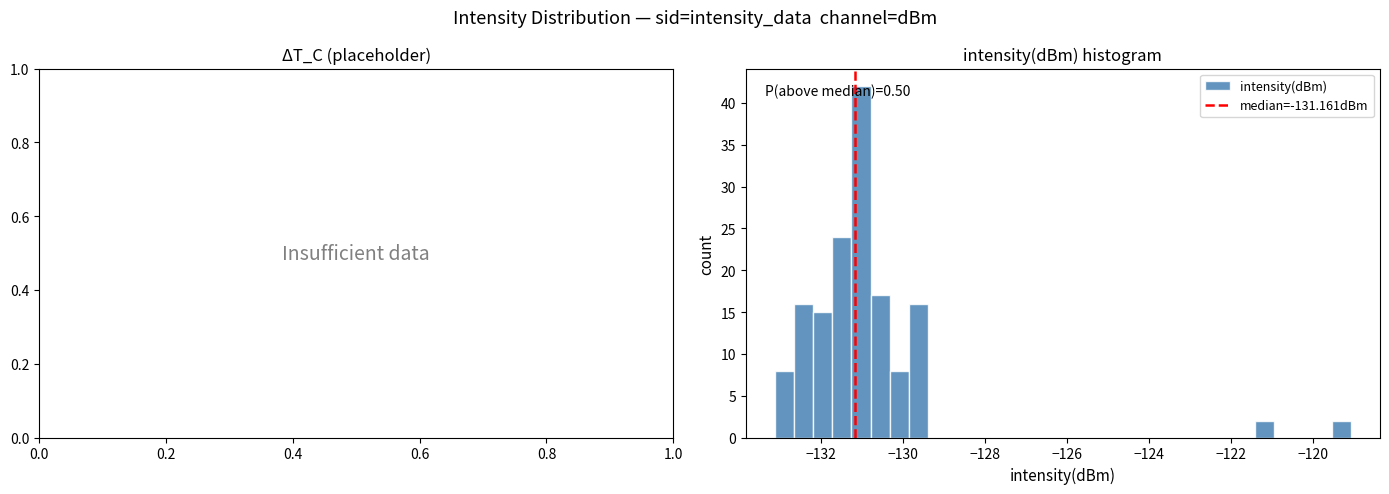

Read against the x-axis, roughly where is the centre of the tallest bar?

-131.0